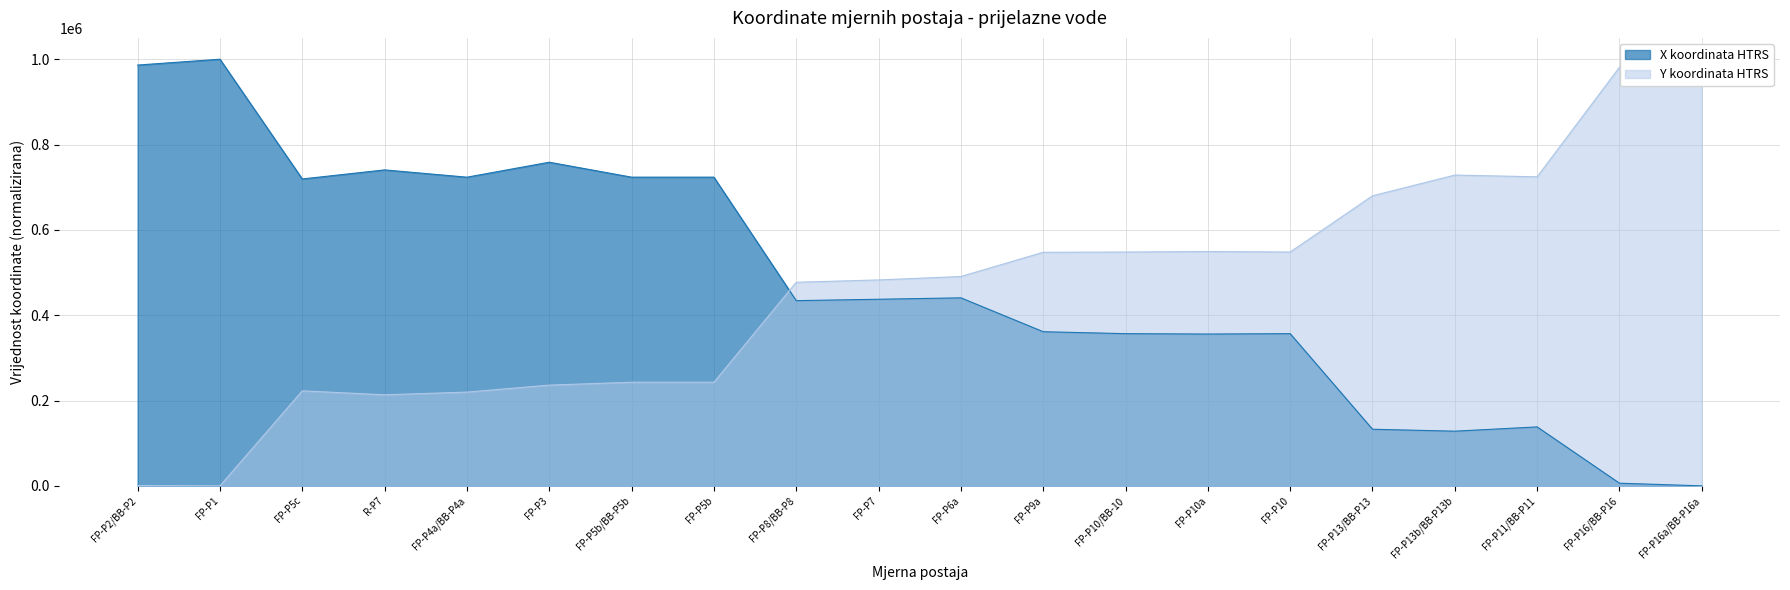

True or false: X koordinata HTRS has a value of 437364.2 at FP-P7.

True